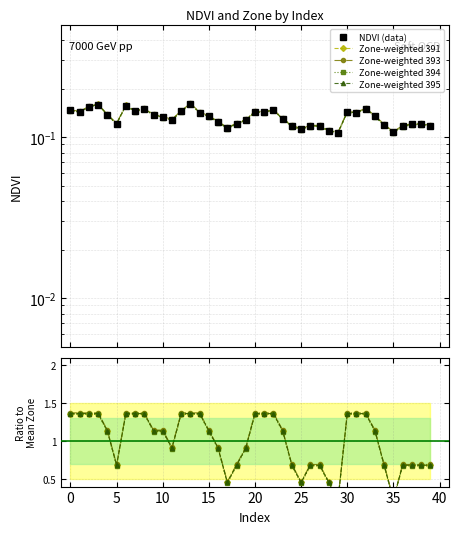

What is the label of the 24th point from the left?

23